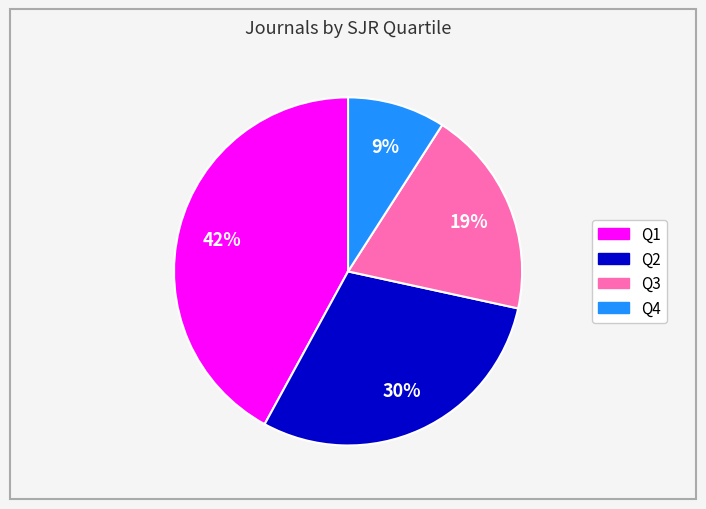

Approximately how many times larger is the value at Q2 compared to Q1?

0.7